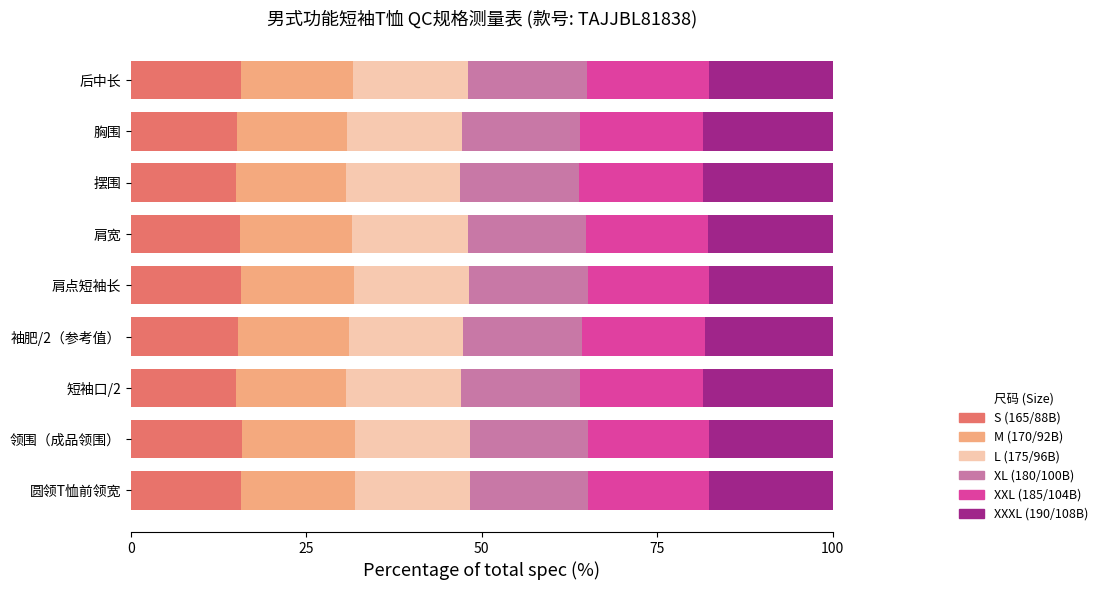

Count the number of data series in this chart.

6